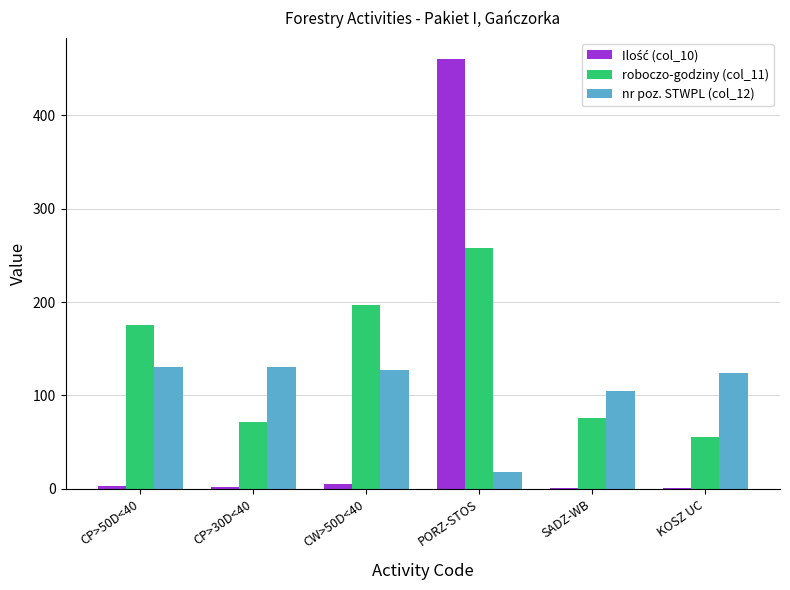

True or false: nr poz. STWPL (col_12) has a value of 200.2 at CP>50D<40.

False